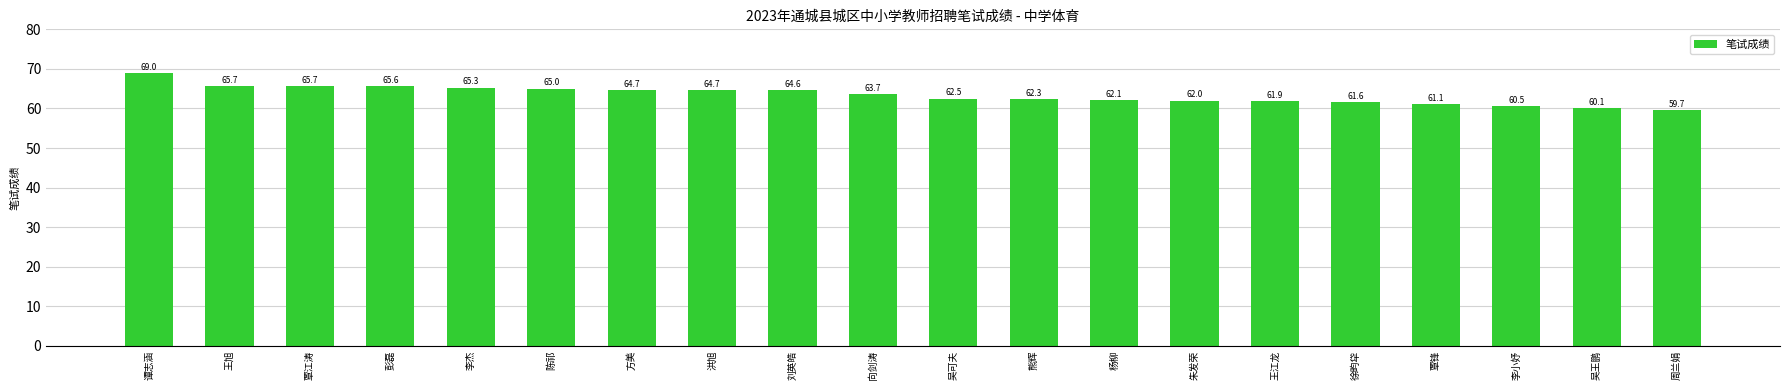

Is it true that the value at 覃锋 is 61.1?

True